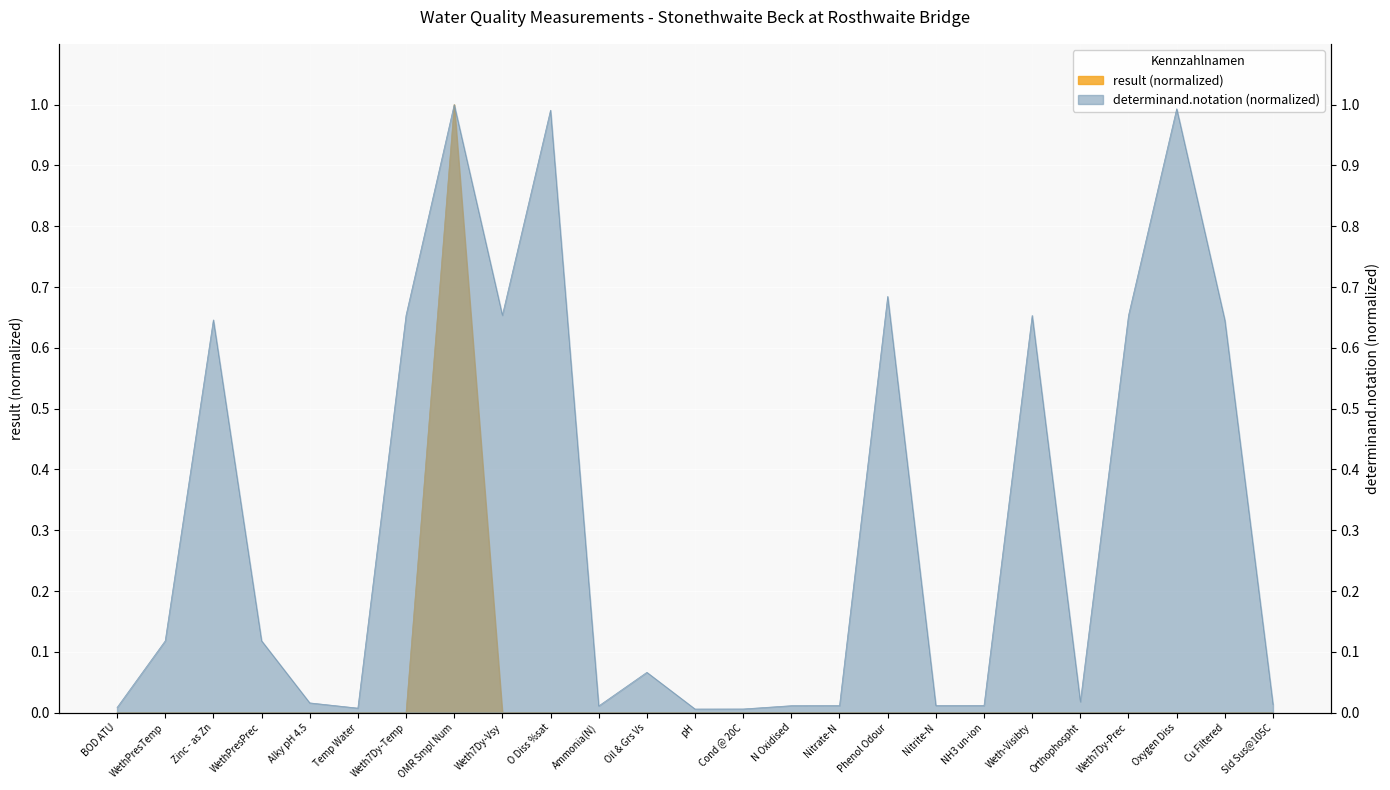

Reading left to right, list all the values displayed in this chart.

result: BOD ATU=0.0	WethPresTemp=0.0	Zinc - as Zn=0.0	WethPresPrec=0.0	Alky pH 4.5=0.0	Temp Water=0.0	Weth7Dy-Temp=0.0	OMR Smpl Num=1.0	Weth7Dy-Vsy=0.0	O Diss %sat=0.0	Ammonia(N)=0.0	Oil & Grs Vs=0.0	pH=0.0	Cond @ 20C=0.0	N Oxidised=0.0	Nitrate-N=0.0	Phenol Odour=0.0	Nitrite-N=0.0	NH3 un-ion=0.0	Weth-Visibty=0.0	Orthophospht=0.0	Weth7Dy-Prec=0.0	Oxygen Diss=0.0	Cu Filtered=0.0	Sld Sus@105C=0.0
determinand.notation: BOD ATU=0.0	WethPresTemp=0.1	Zinc - as Zn=0.6	WethPresPrec=0.1	Alky pH 4.5=0.0	Temp Water=0.0	Weth7Dy-Temp=0.7	OMR Smpl Num=1.0	Weth7Dy-Vsy=0.7	O Diss %sat=1.0	Ammonia(N)=0.0	Oil & Grs Vs=0.1	pH=0.0	Cond @ 20C=0.0	N Oxidised=0.0	Nitrate-N=0.0	Phenol Odour=0.7	Nitrite-N=0.0	NH3 un-ion=0.0	Weth-Visibty=0.7	Orthophospht=0.0	Weth7Dy-Prec=0.7	Oxygen Diss=1.0	Cu Filtered=0.6	Sld Sus@105C=0.0